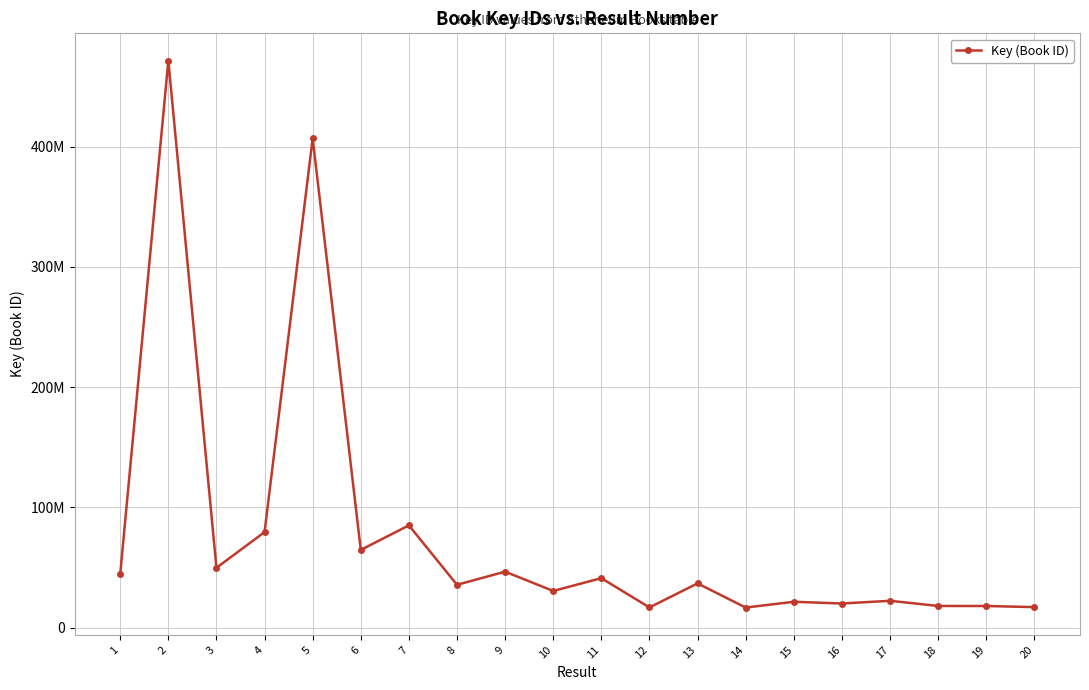

Reading right to left, list all the values displayed in this chart.

16989612	17909760	17952502	22244854	19988457	21431062	16621508	36734738	16713496	41085590	30424431	46469365	35558941	84995459	64563133	407016553	79393473	49666555	471556073	44695299